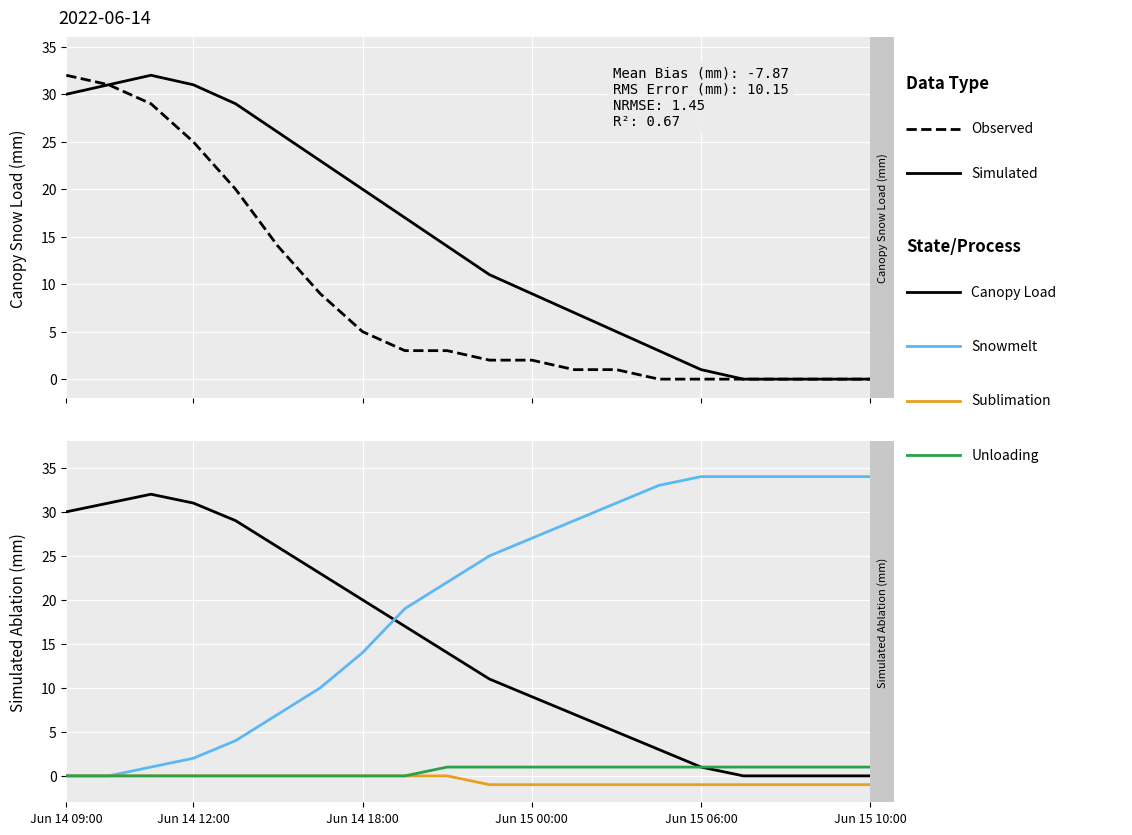

How many lines are shown in the chart?

6